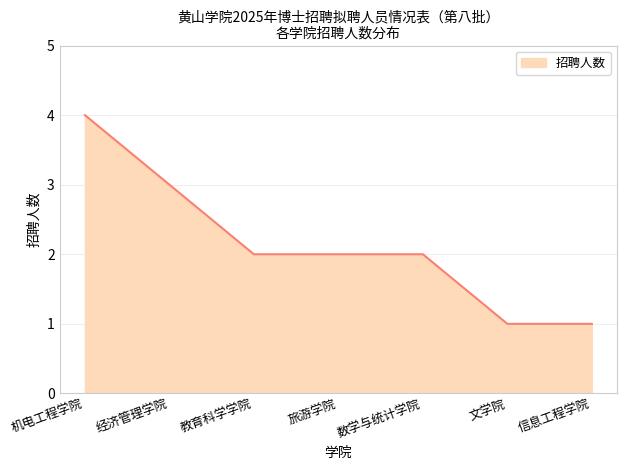

True or false: the data shows 3 at 经济管理学院.

True